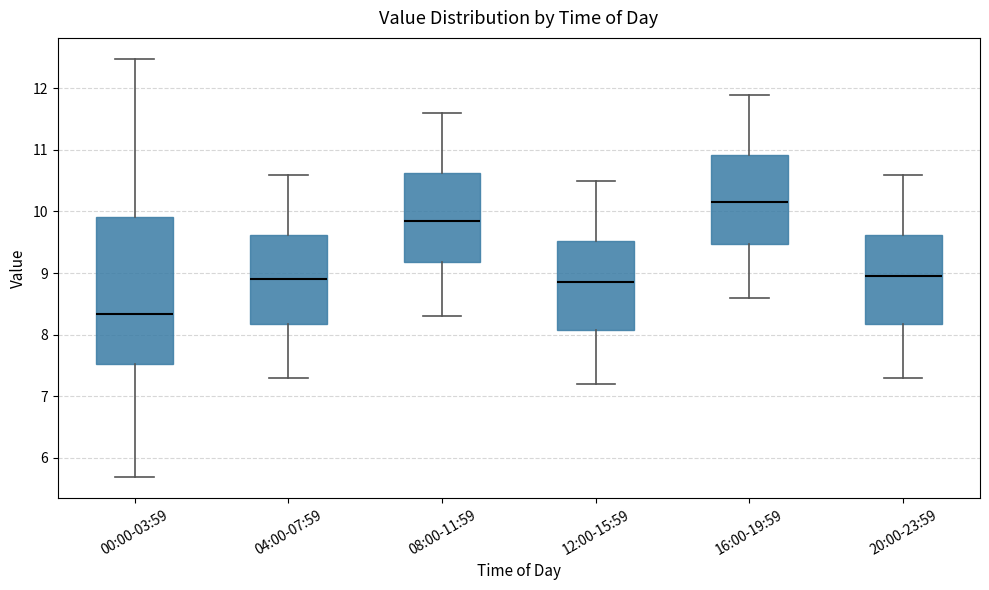

Where is the lower edge of the box for 00:00-03:59 on the y-axis? The values are not printed on the chart, so give them approximately, as read against the axis.

7.5